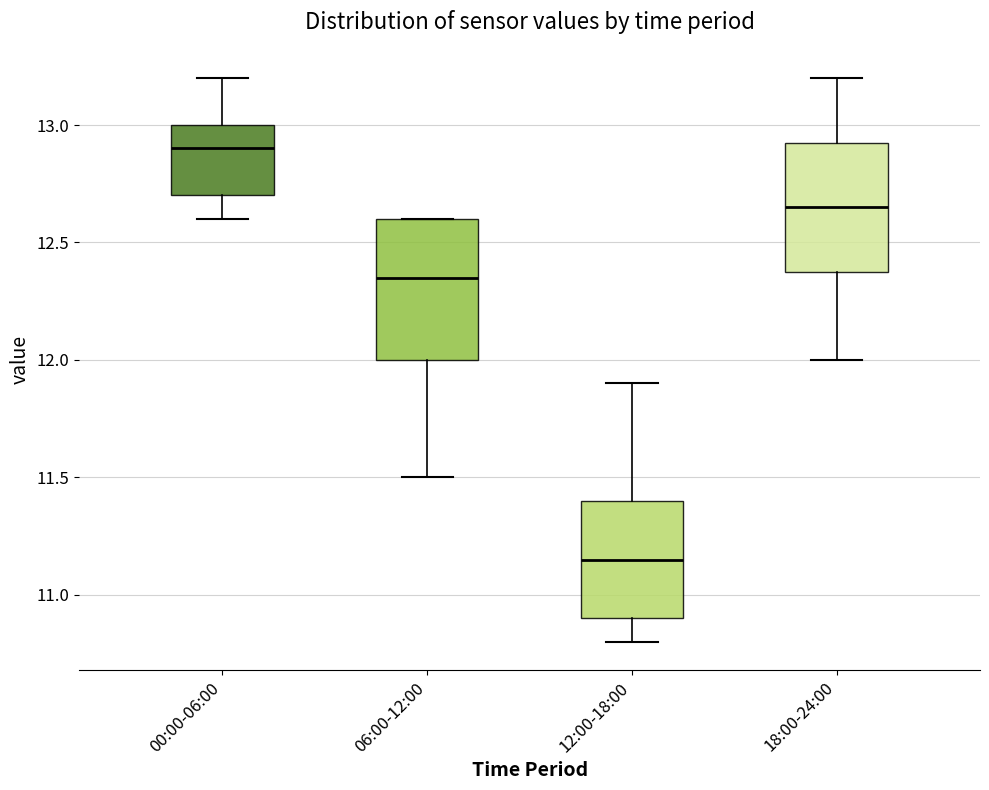

Where does the upper whisker of the box for 00:00-06:00 end on the y-axis? The values are not printed on the chart, so give them approximately, as read against the axis.

13.20